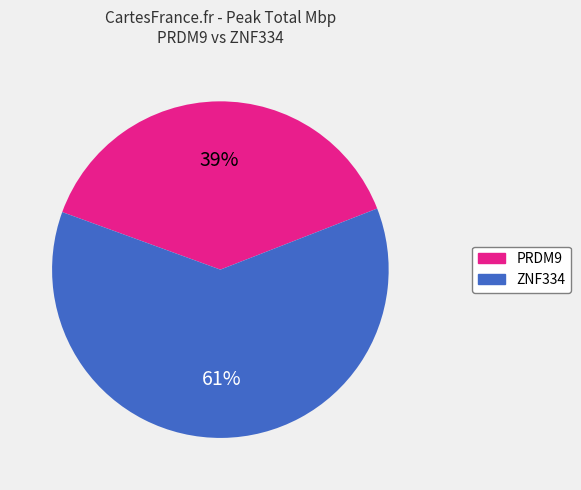

Rank the categories by value from highest to lowest.

ZNF334, PRDM9